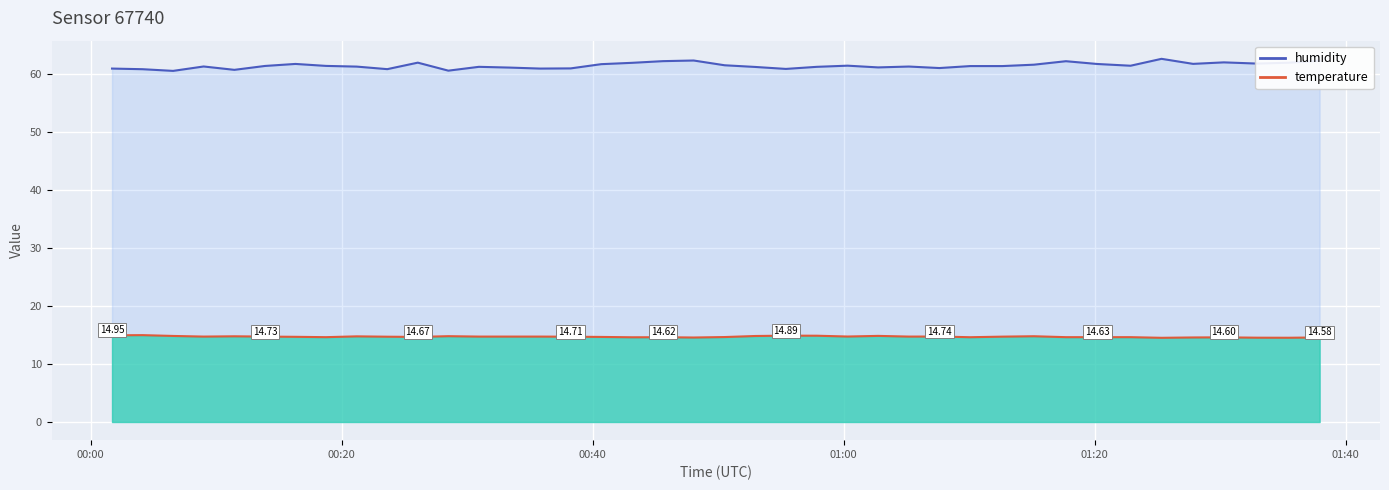

True or false: humidity has more than 2 points higher than both neighbors.

True